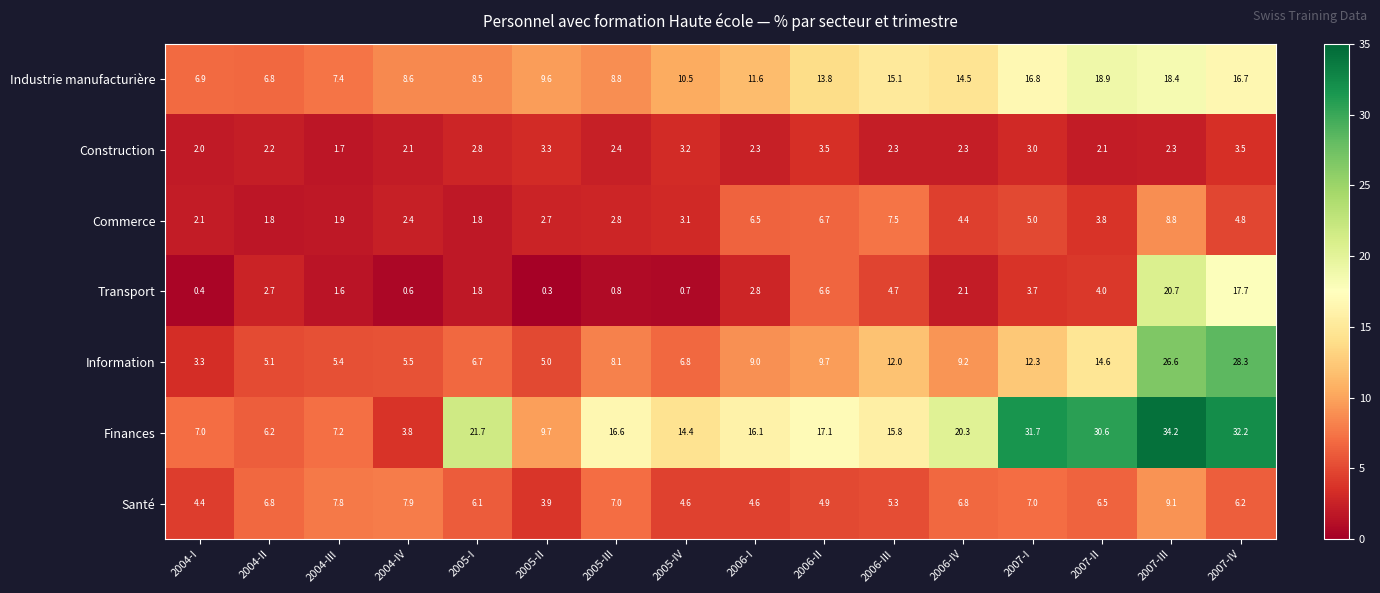

Which series has the largest total across all categories?

Finances